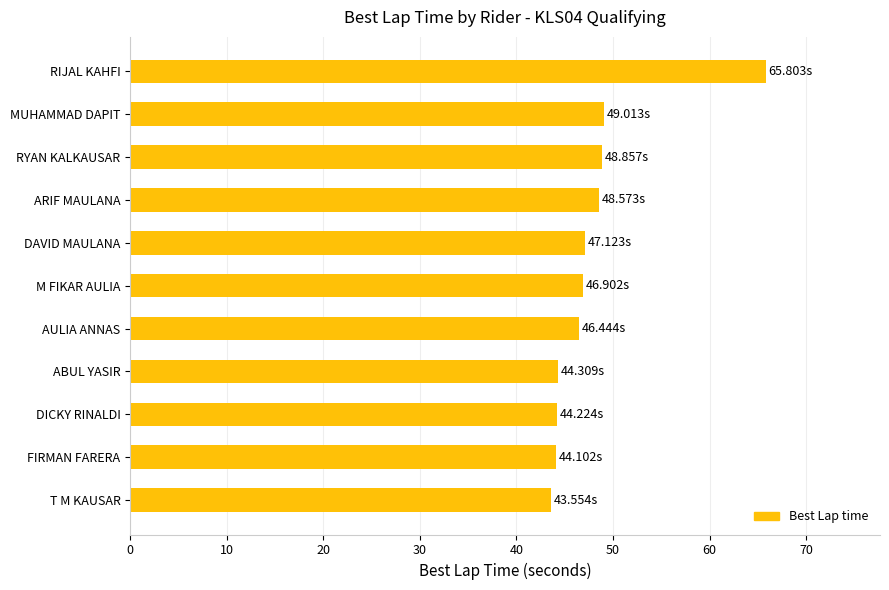

Which category has the highest value across all series?

RIJAL KAHFI